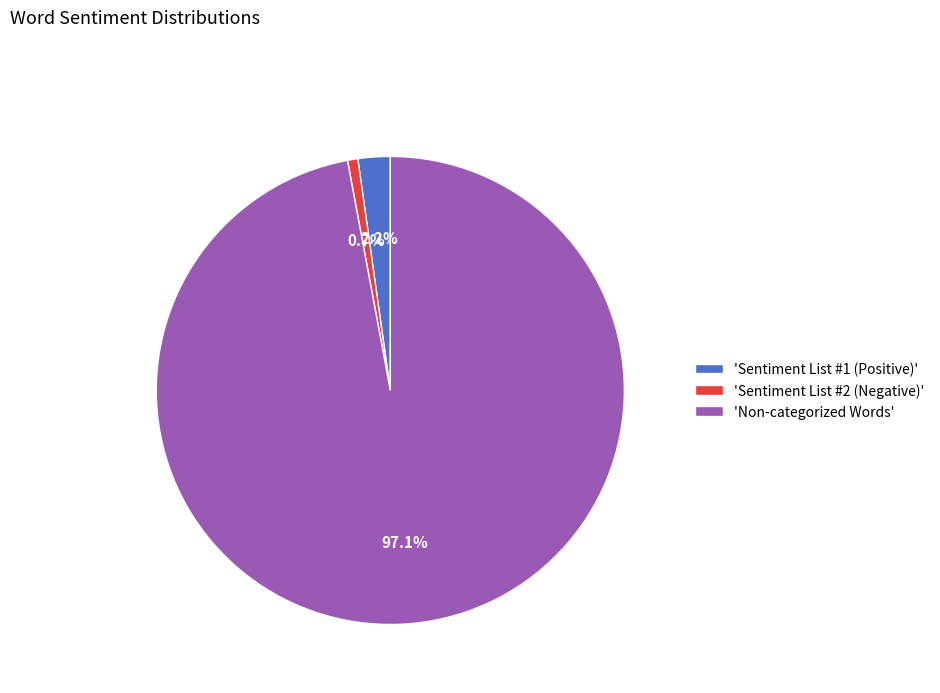

Rank the categories by value from lowest to highest.

'Sentiment List #2 (Negative)', 'Sentiment List #1 (Positive)', 'Non-categorized Words'